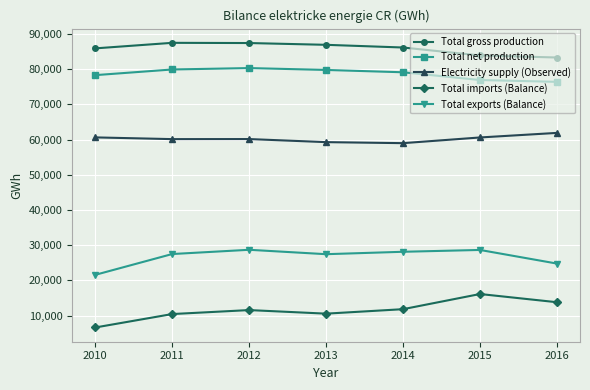

What is the difference between the highest and lowest values at 2015?

67746